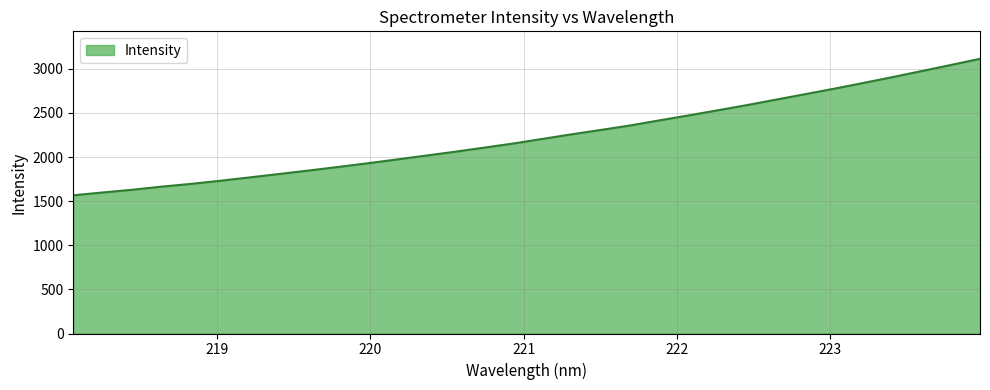

What is the minimum value shown in the chart?

1566.3